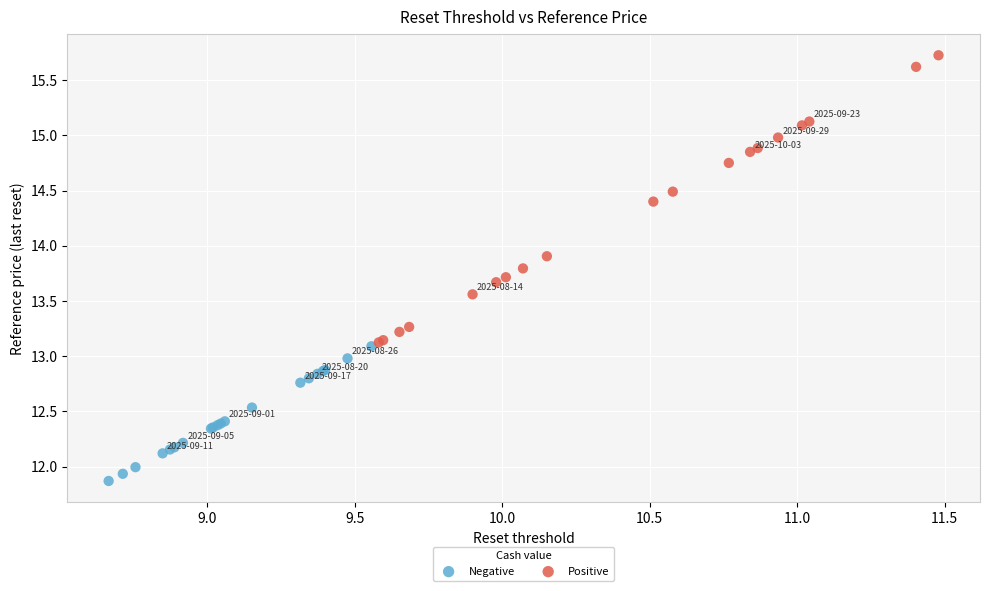

Which series has the largest Y range (max minus min)?

Positive